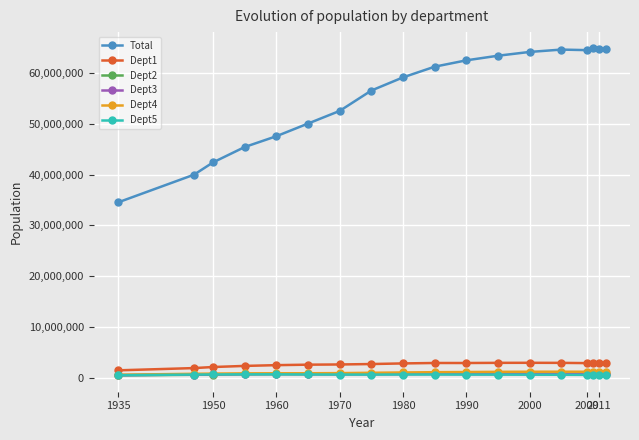

How many data points in Dept2 are less than 733619?

9